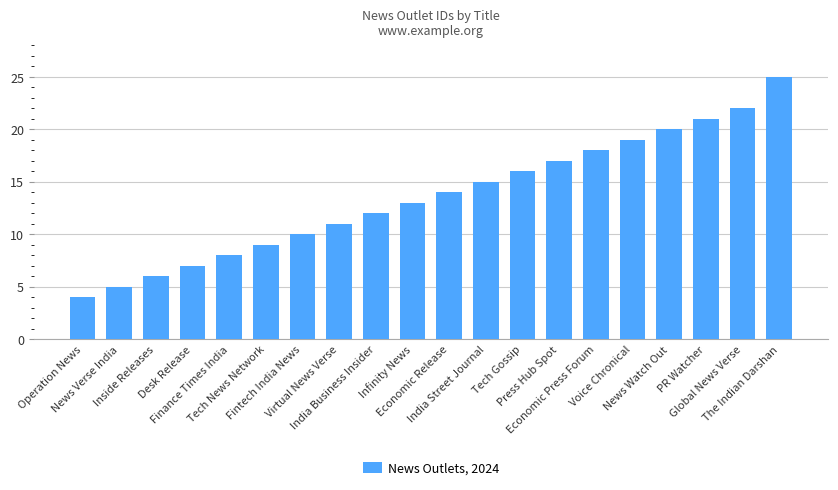

List the labels in order of value, smallest first.

Operation News, News Verse India, Inside Releases, Desk Release, Finance Times India, Tech News Network, Fintech India News, Virtual News Verse, India Business Insider, Infinity News, Economic Release, India Street Journal, Tech Gossip, Press Hub Spot, Economic Press Forum, Voice Chronical, News Watch Out, PR Watcher, Global News Verse, The Indian Darshan